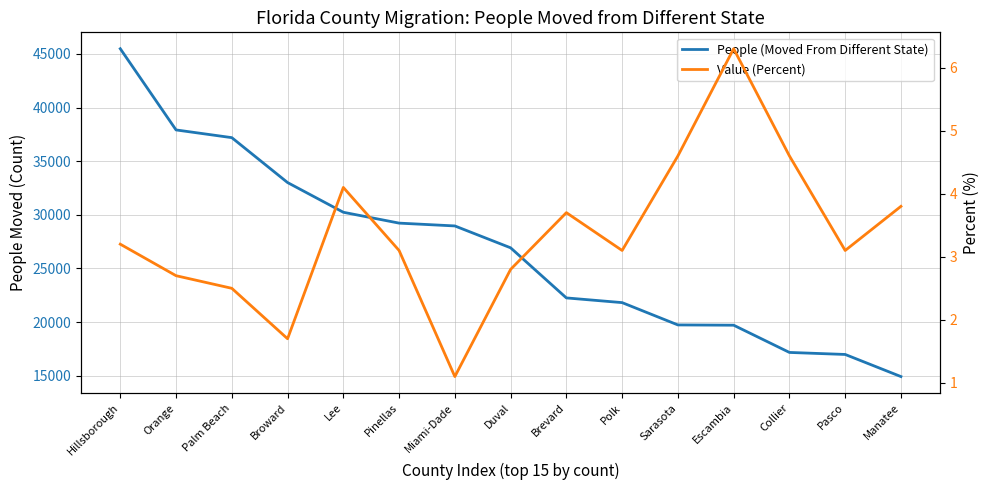

At Sarasota, list the series in order from smallest to largest.

Value (Percent), People (Moved From Different State)